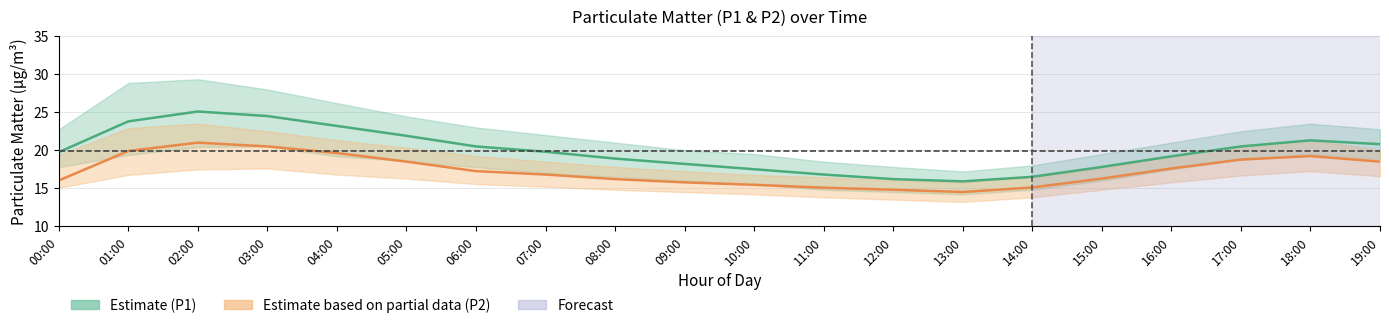

What is the average value of the P2 (Estimate based on partial data) series?

17.3